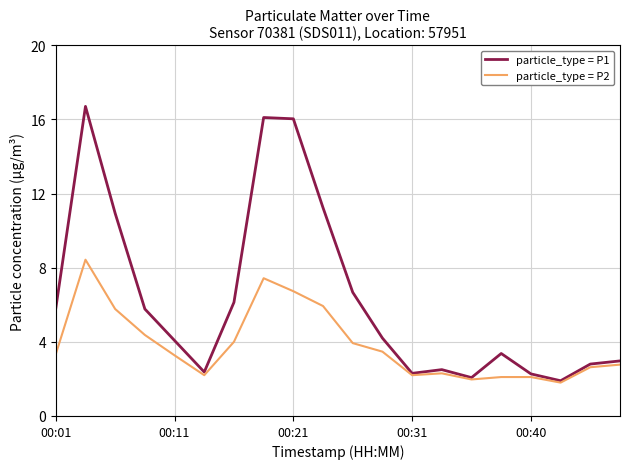

How many interior local valleys does the particle_type = P1 series have?

4